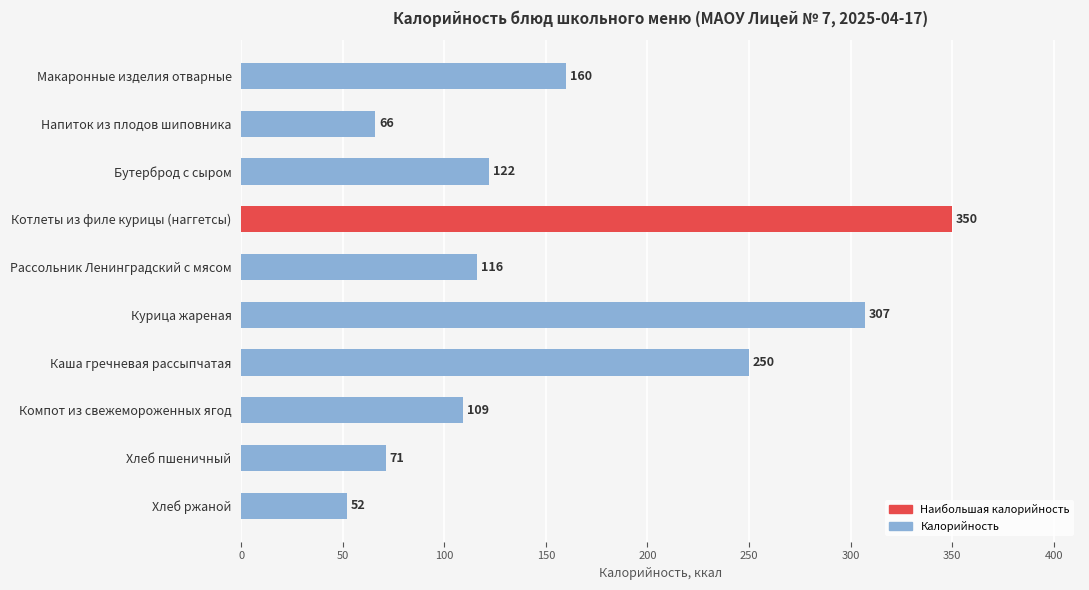

What is the change in value from Бутерброд с сыром to Хлеб ржаной?

-70